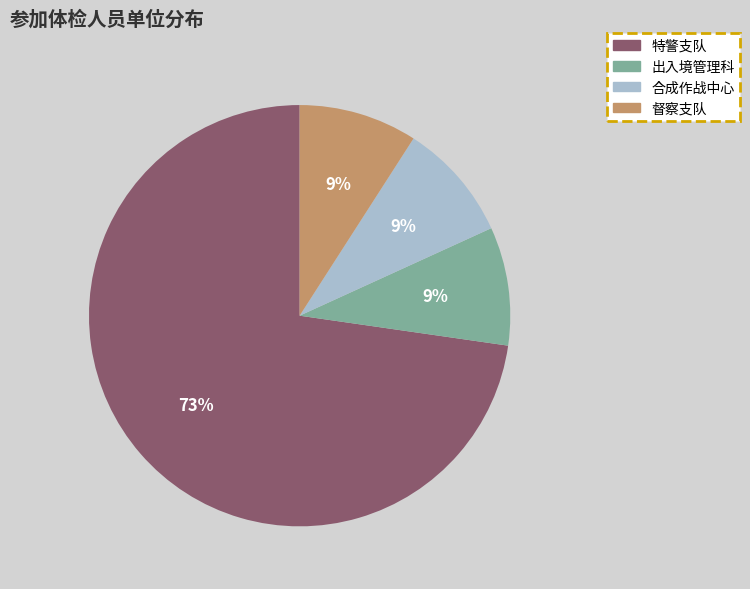

To the nearest percent, what percentage of the pie is 特警支队?

73%